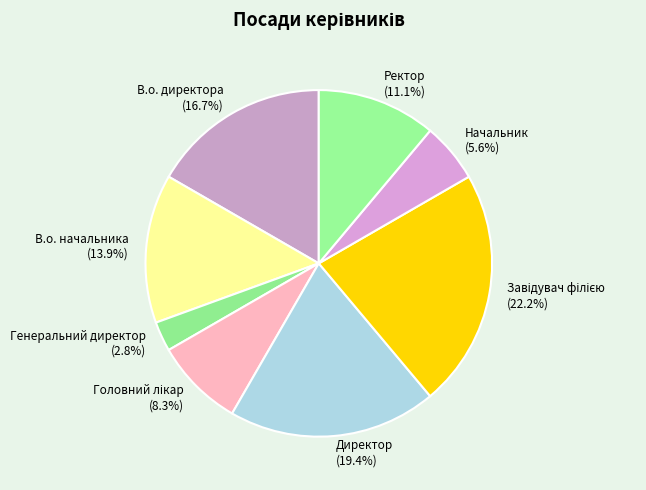

What portion of the pie excludes Генеральний директор?

97.2%